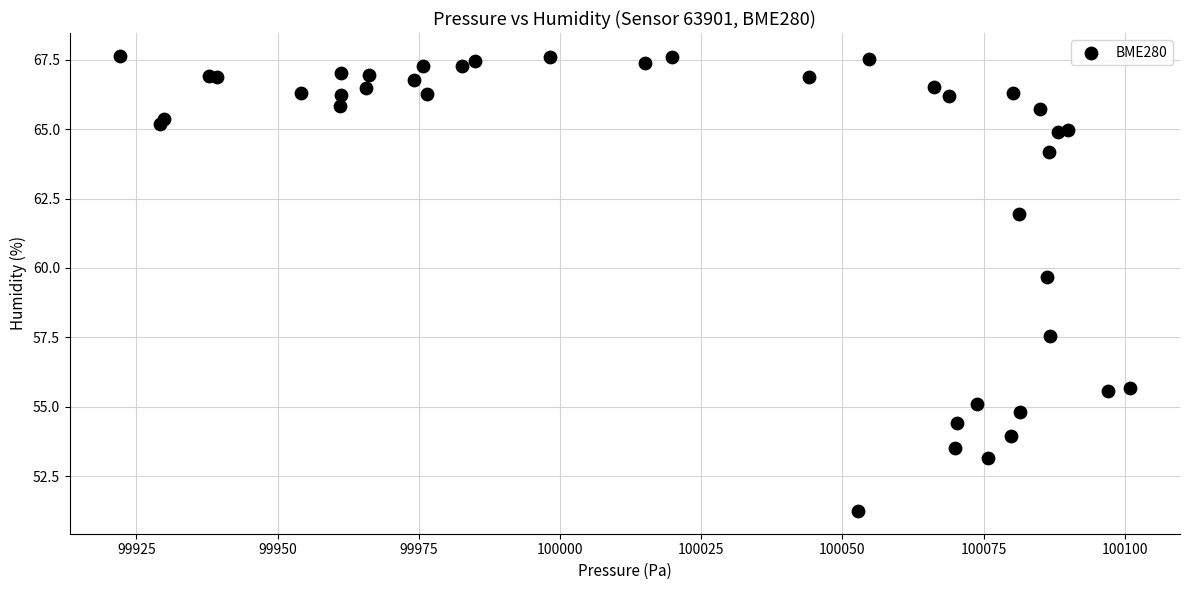

What Y value in the scatter plot is closest to 59?

59.7